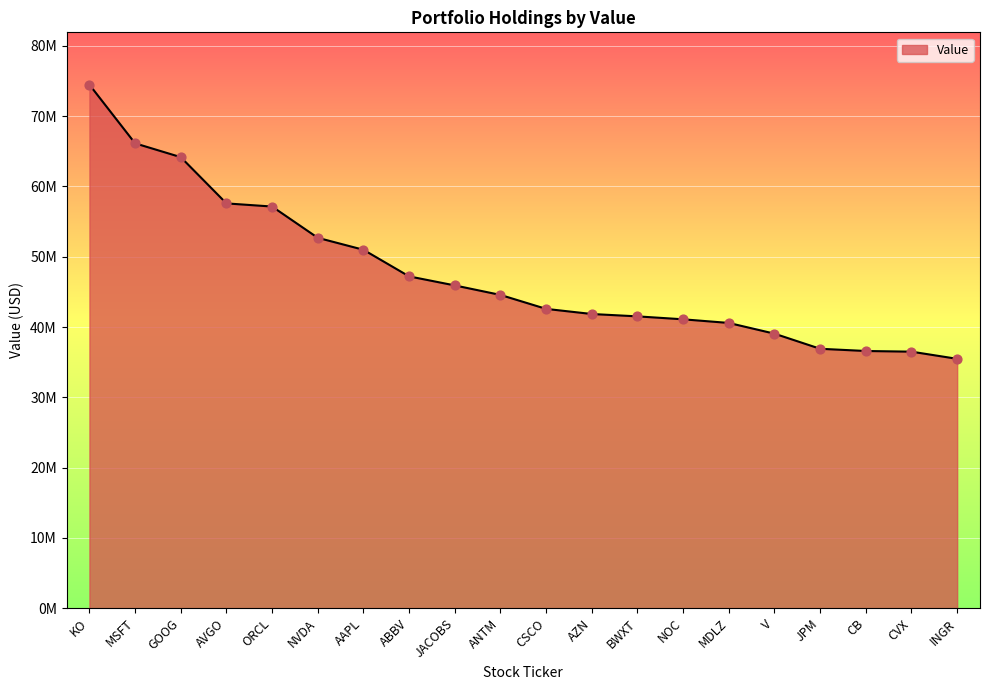

Does the chart have visible grid lines?

Yes